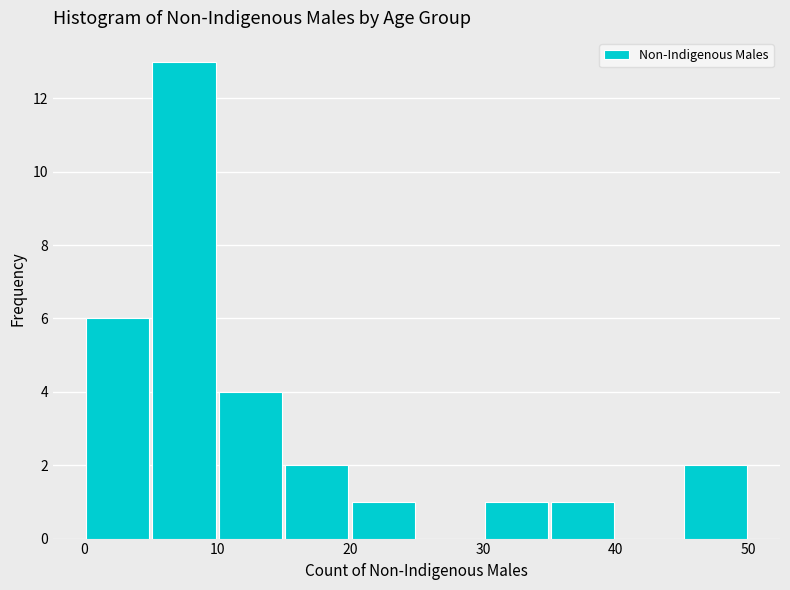

Reading left to right, transcribe this chart: for each bar, give the range it covers on the x-axis and its height. The values are not printed on the chart, so give them approximately, as read against the axis.

0 to 5: 6
5 to 10: 13
10 to 15: 4
15 to 20: 2
20 to 25: 1
25 to 30: 0
30 to 35: 1
35 to 40: 1
40 to 45: 0
45 to 50: 2